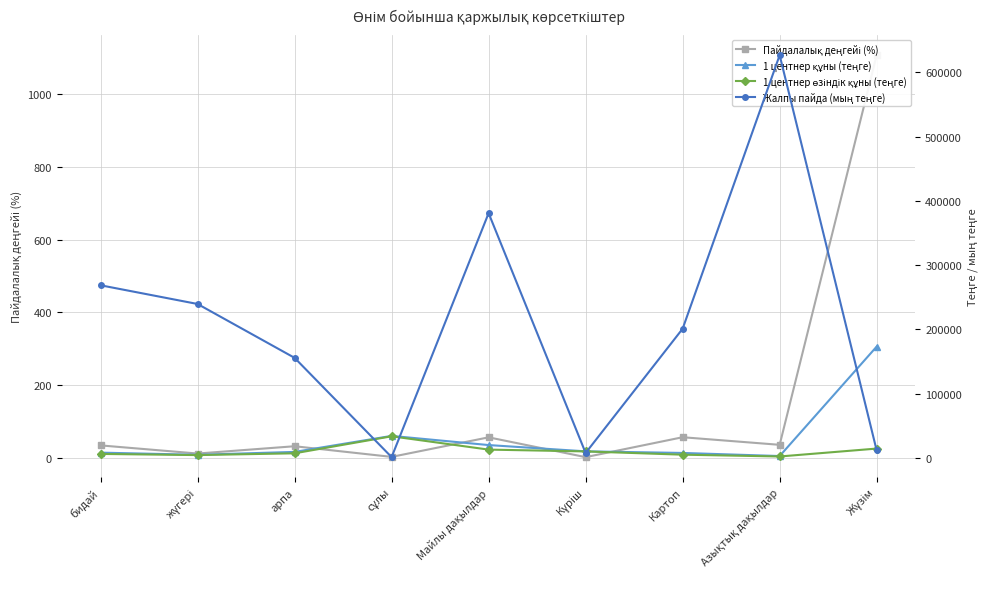

What is the sum of all 1 центнер өзіндік құны (теңге) values?

94349.0